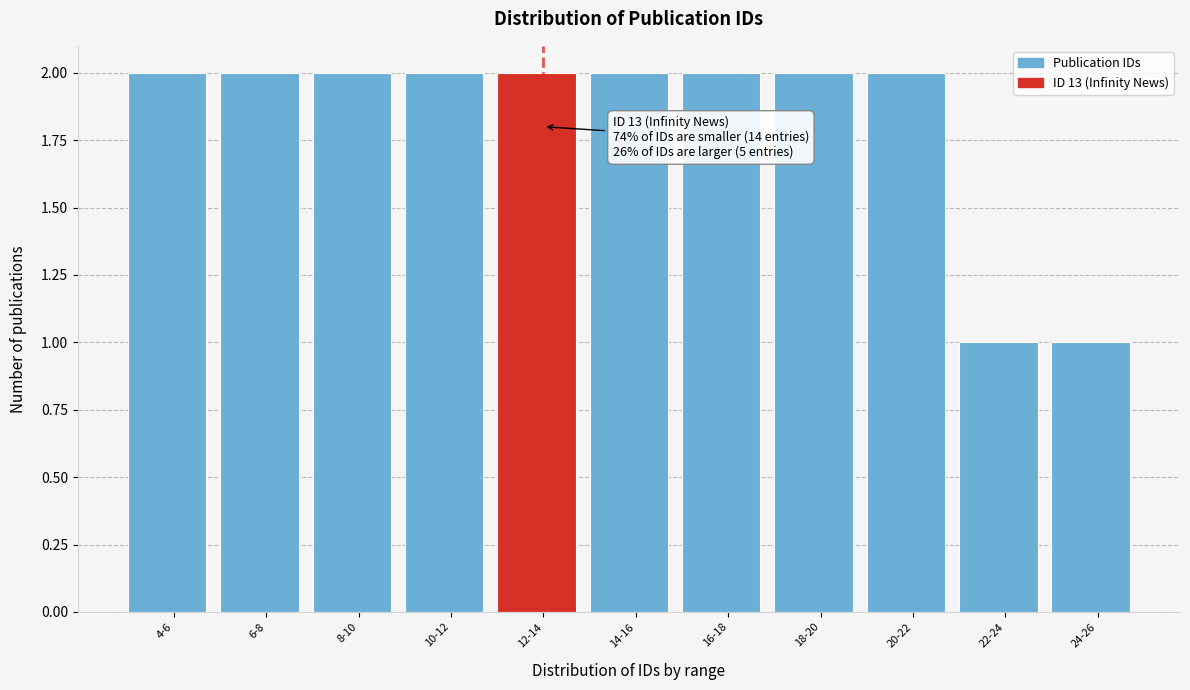

Reading left to right, extract all data points from this chart.

4-6=2	6-8=2	8-10=2	10-12=2	12-14=2	14-16=2	16-18=2	18-20=2	20-22=2	22-24=1	24-26=1